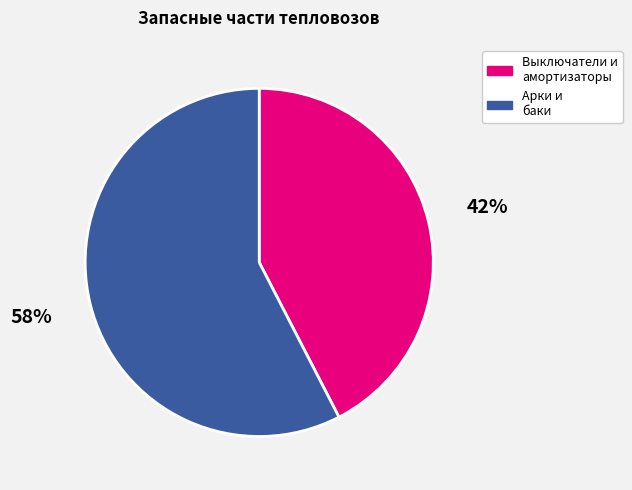

To the nearest percent, what is the average slice percentage?

50%